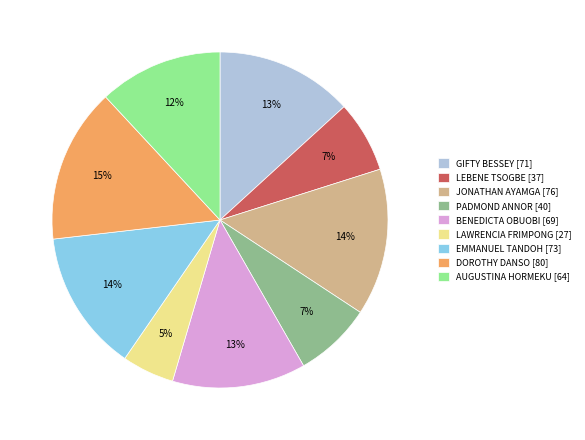

What percentage is the JONATHAN AYAMGA slice, to the nearest percent?

14%